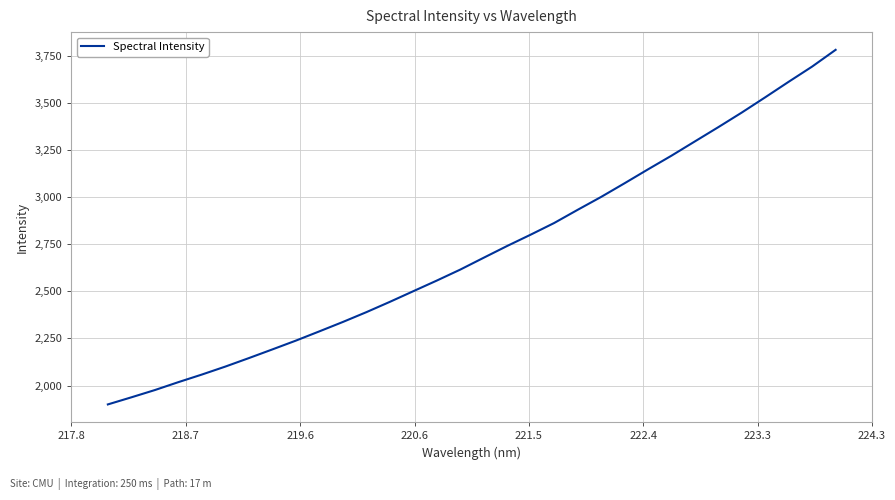

What is the difference between the maximum and minimum values?

1881.0